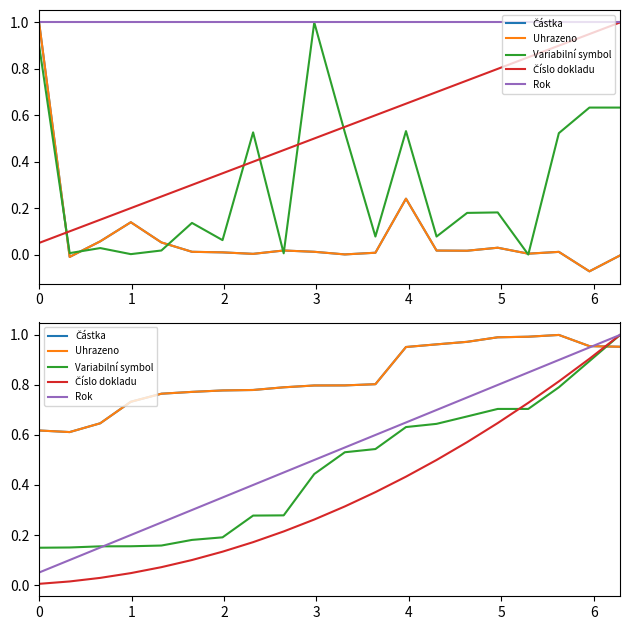

List the series in order of their peak value, lowest first.

Číslo dokladu, Rok, Částka, Uhrazeno, Variabilní symbol